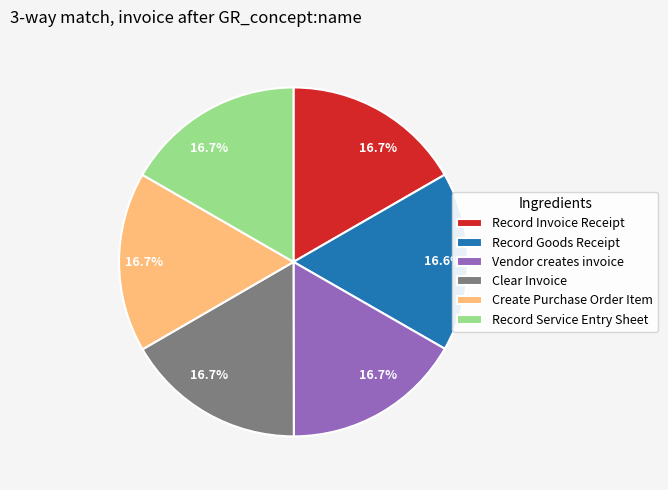

Is there a majority slice in this chart?

No